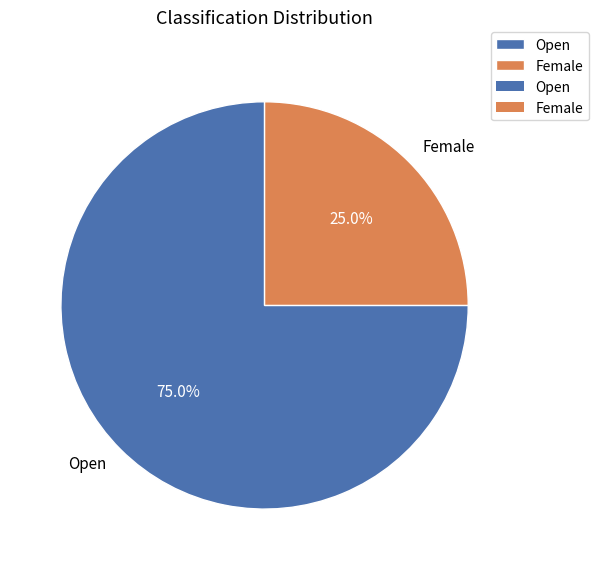

How many slices are in this pie chart?

2